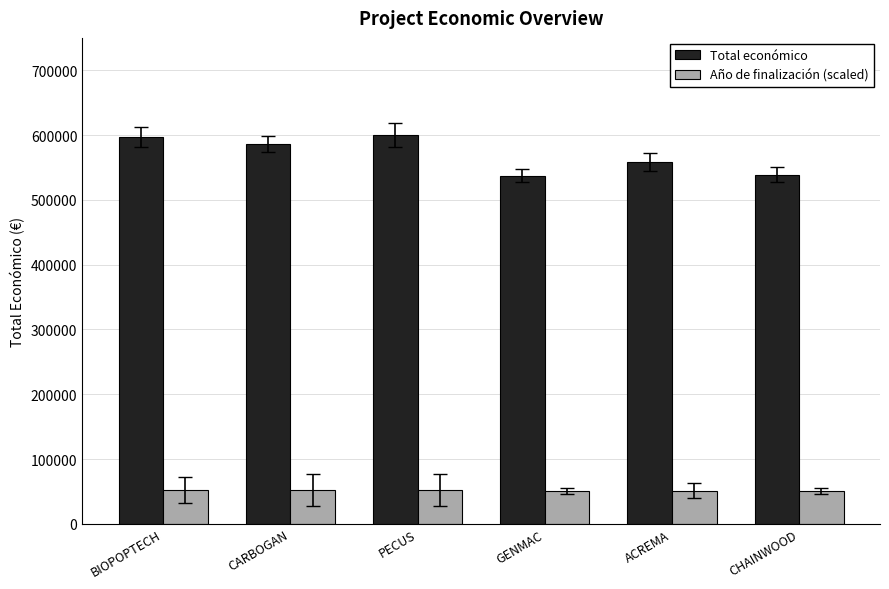

Rank the series at CARBOGAN from lowest to highest value.

Año de finalización (scaled), Total económico